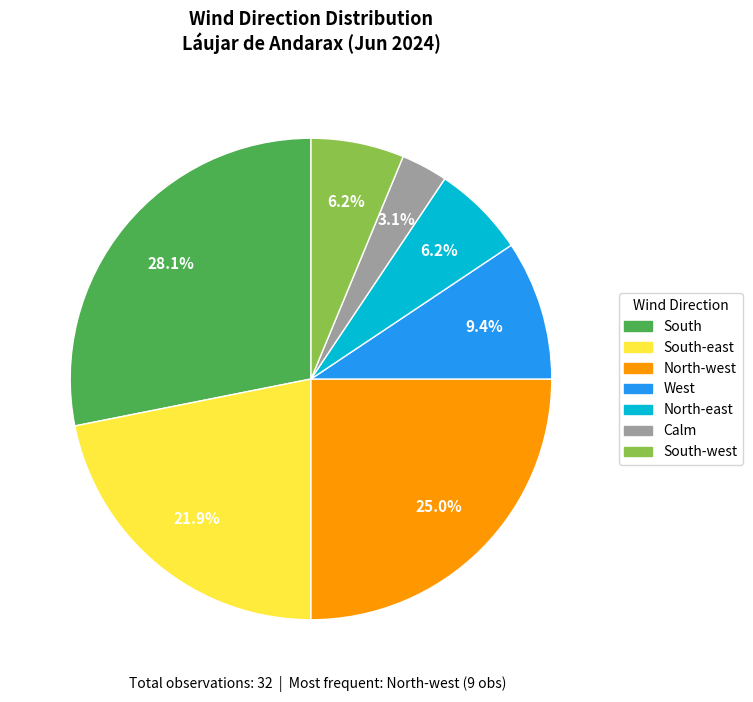

To the nearest percent, what is the difference between the largest and smallest slice percentages?

25%